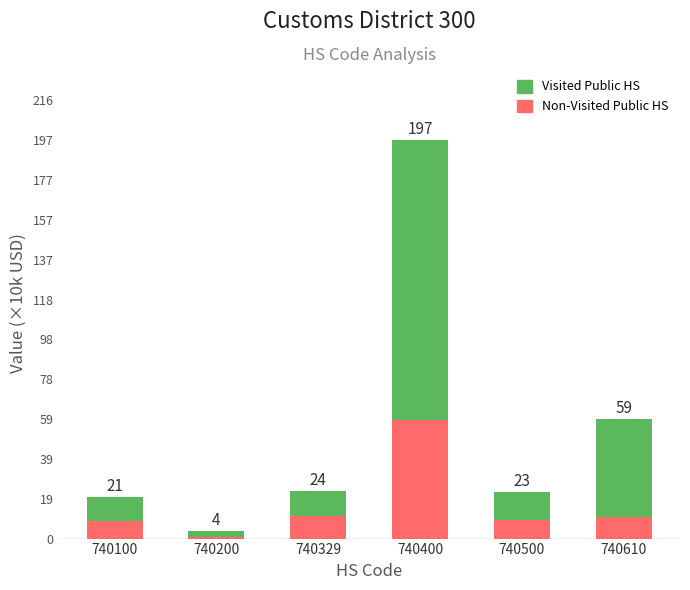

At which label is Non-Visited Public HS closest to 29?

740329